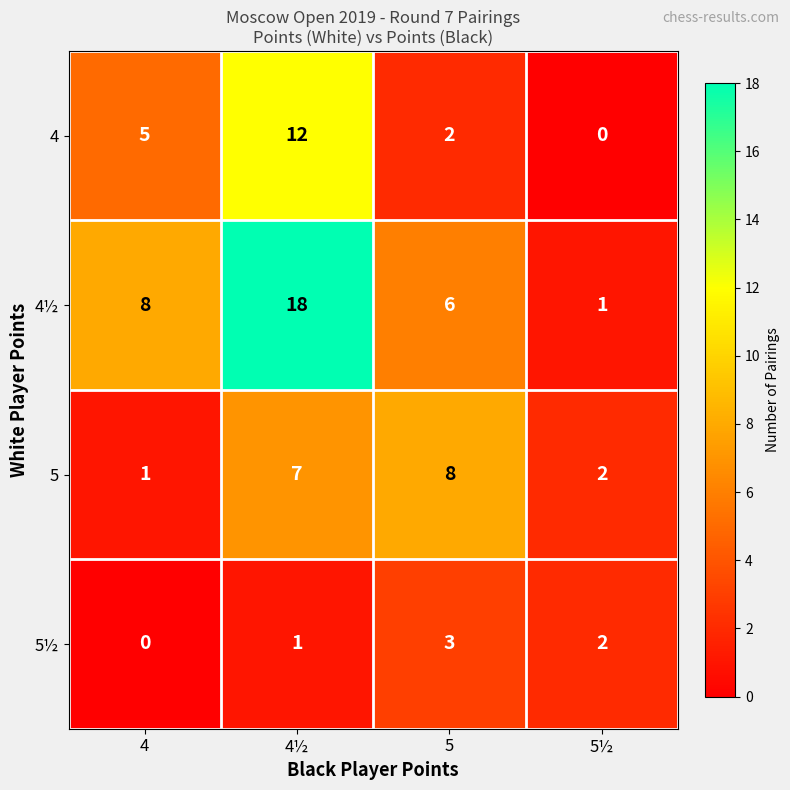

At how many categories does at least one series exceed 4?

3